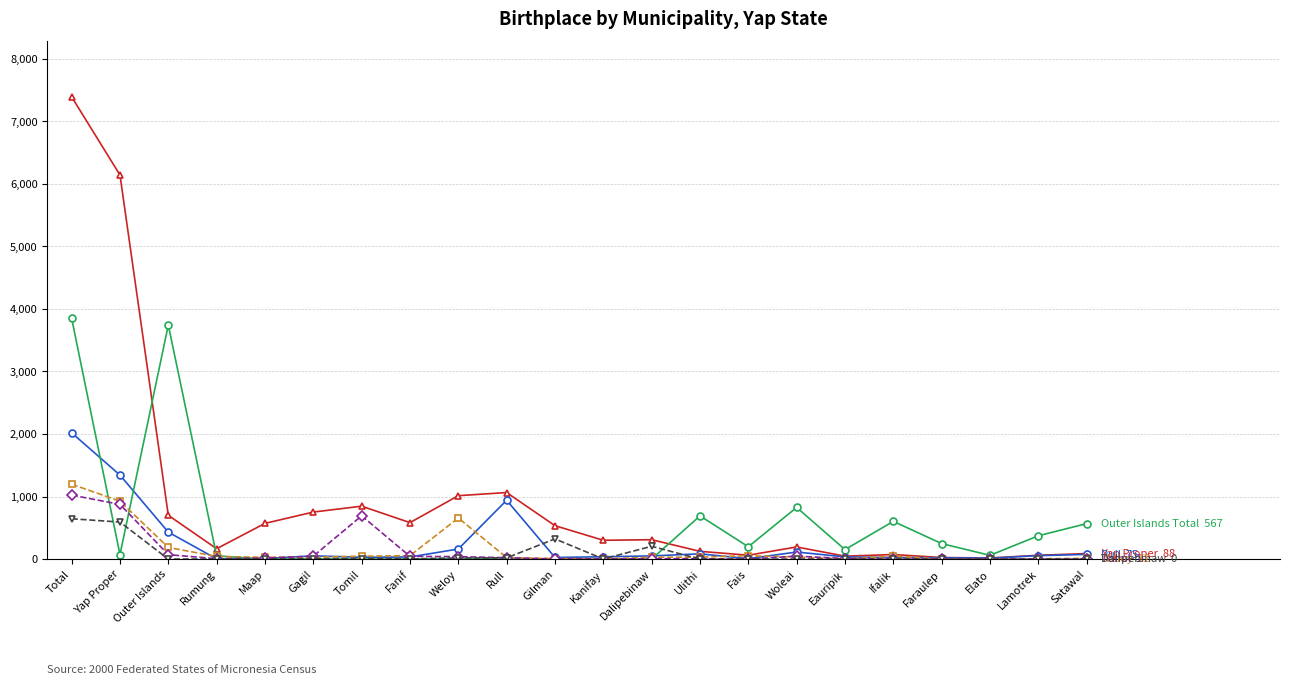

At which category is the sum across all series the highest?

Total